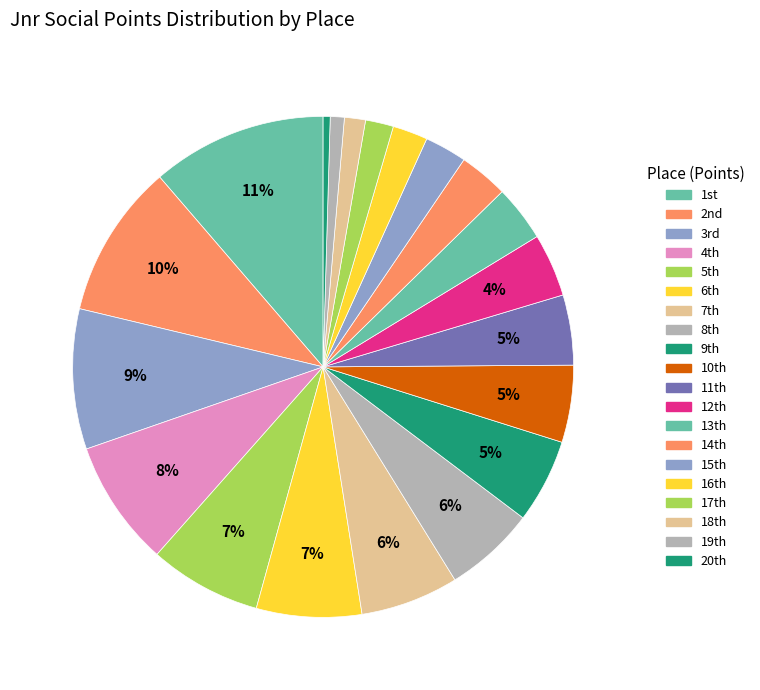

Does any single category account for the majority?

No